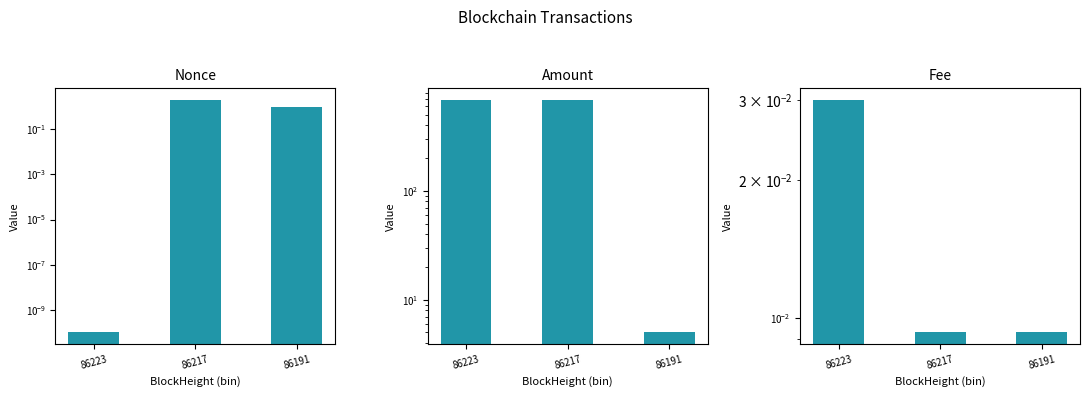

True or false: Fee has a value of 0.0 at 86223.

False